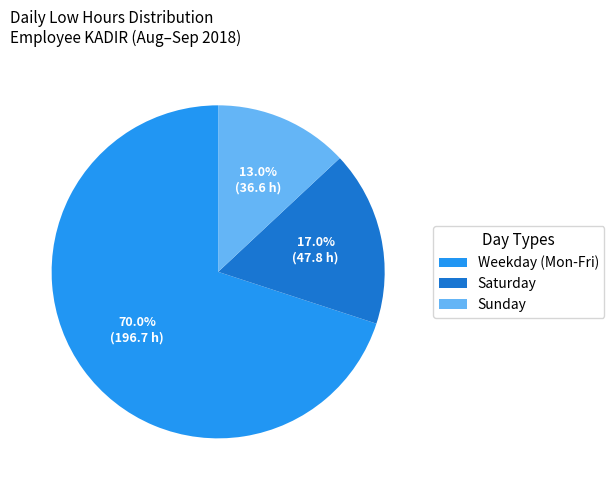

Does Saturday account for over 50% of the chart?

No